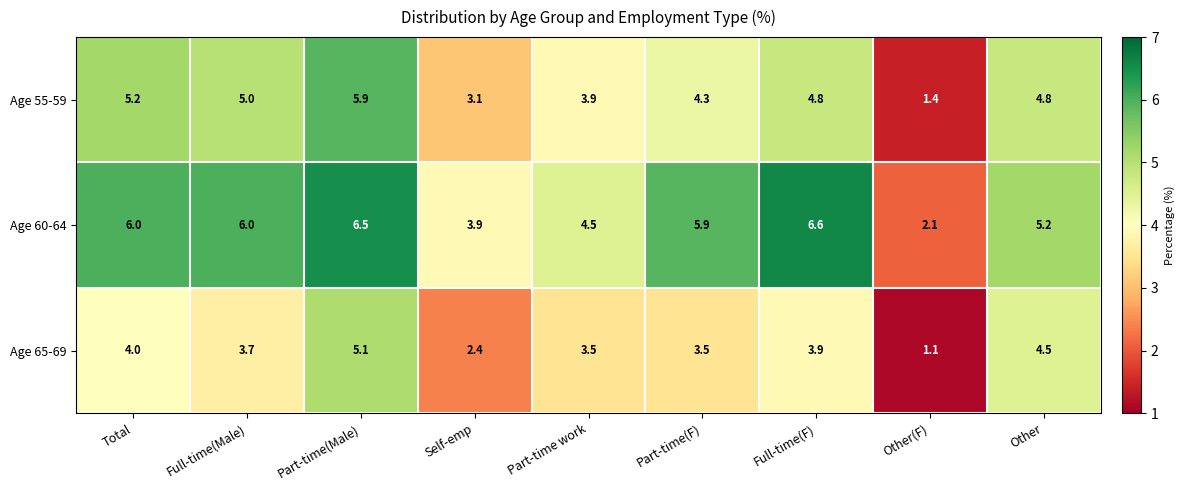

True or false: Age 65-69 has a value of 1.4 at Part-time(F).

False